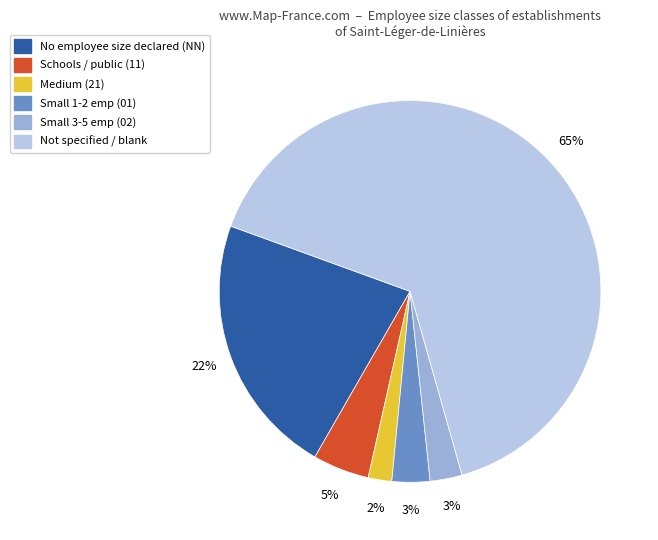

Is there any slice that represents more than half of the pie?

Yes